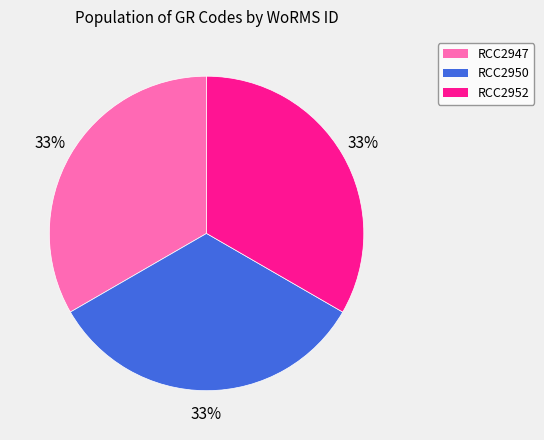

To the nearest percent, what is the average slice percentage?

33%